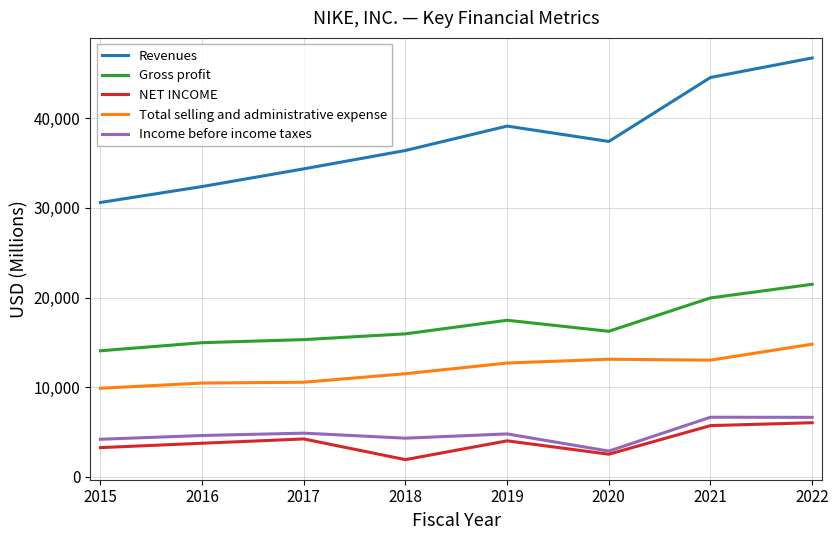

At 2018, list the series in order from largest to smallest.

Revenues, Gross profit, Total selling and administrative expense, Income before income taxes, NET INCOME